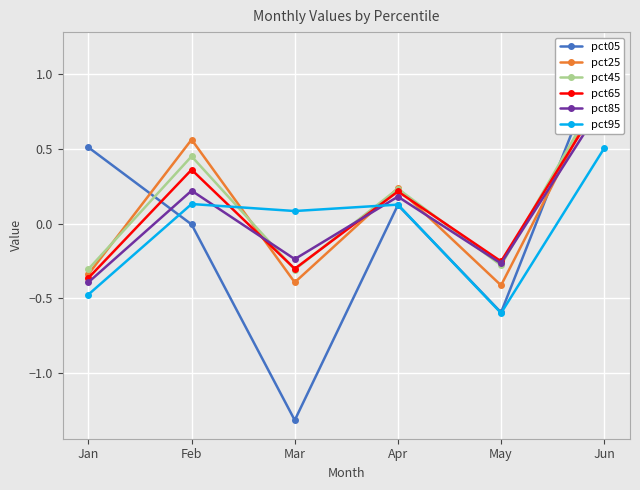

Reading right to left, transcribe all the data shown in this chart.

pct05: Jun=1.2	May=-0.6	Apr=0.1	Mar=-1.3	Feb=-0.0	Jan=0.5
pct25: Jun=0.9	May=-0.4	Apr=0.2	Mar=-0.4	Feb=0.6	Jan=-0.3
pct45: Jun=0.9	May=-0.3	Apr=0.2	Mar=-0.3	Feb=0.4	Jan=-0.3
pct65: Jun=0.9	May=-0.3	Apr=0.2	Mar=-0.3	Feb=0.4	Jan=-0.4
pct85: Jun=0.8	May=-0.3	Apr=0.2	Mar=-0.2	Feb=0.2	Jan=-0.4
pct95: Jun=0.5	May=-0.6	Apr=0.1	Mar=0.1	Feb=0.1	Jan=-0.5